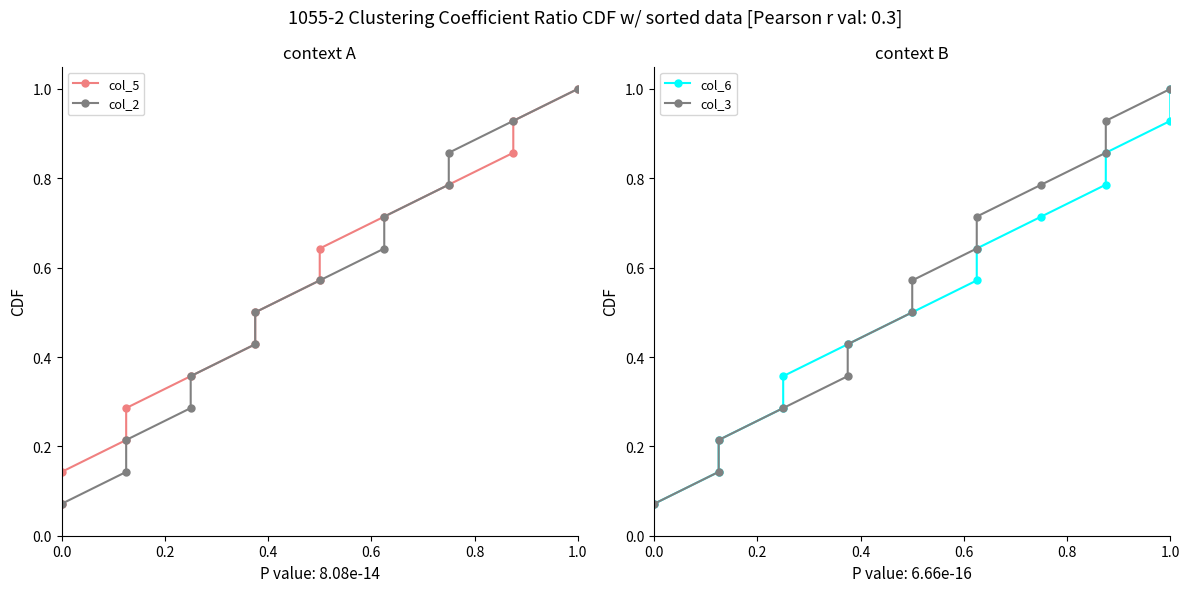

What is the label of the 7th point from the right?

7